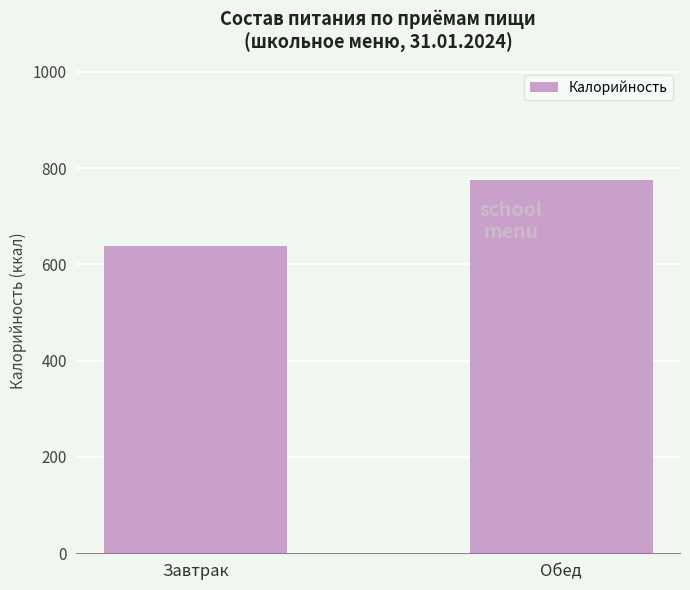

What is the ratio of the value at Обед to the value at Завтрак?

1.2